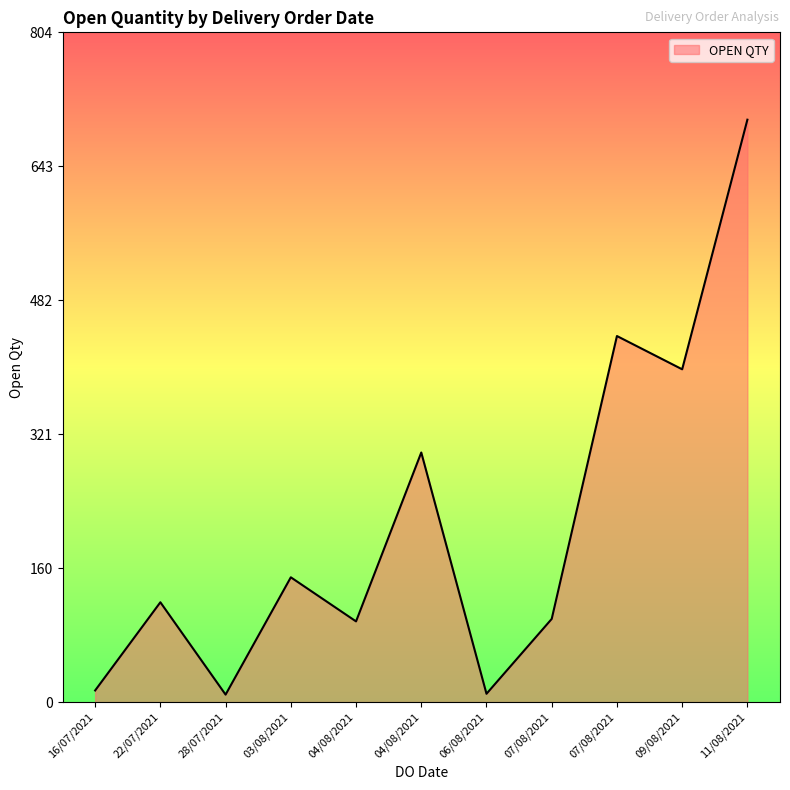

Count the number of data series in this chart.

1